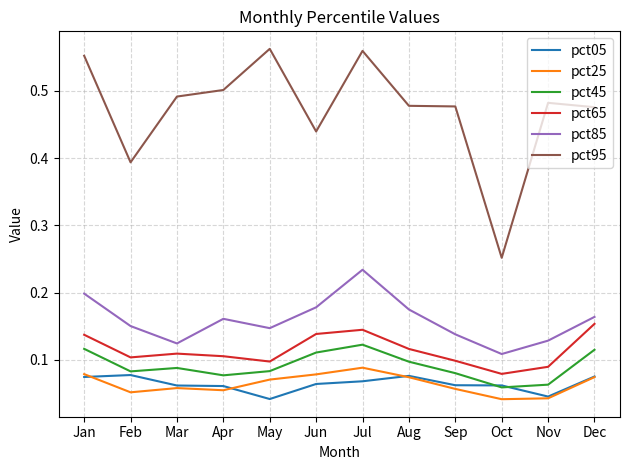

Is it true that pct25 equals 0.1 at Dec?

True